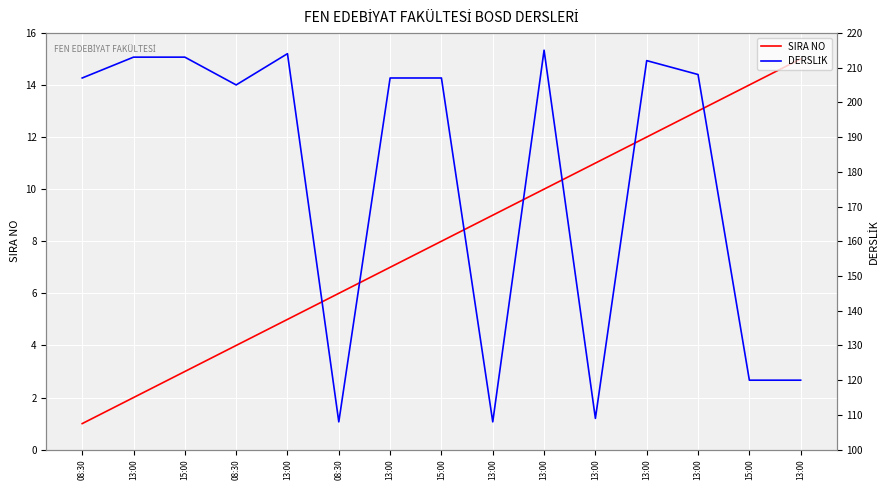

True or false: SIRA NO has a value of 5 at 13:00.

False